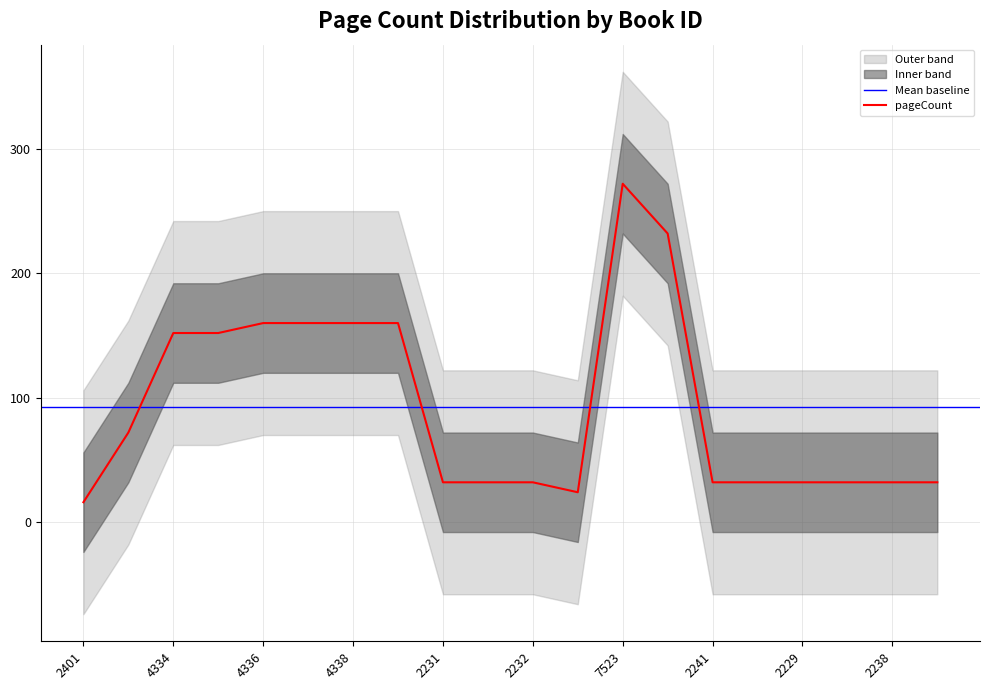

Reading left to right, transcribe all the data shown in this chart.

16	72	152	152	160	160	160	160	32	32	32	24	272	232	32	32	32	32	32	32